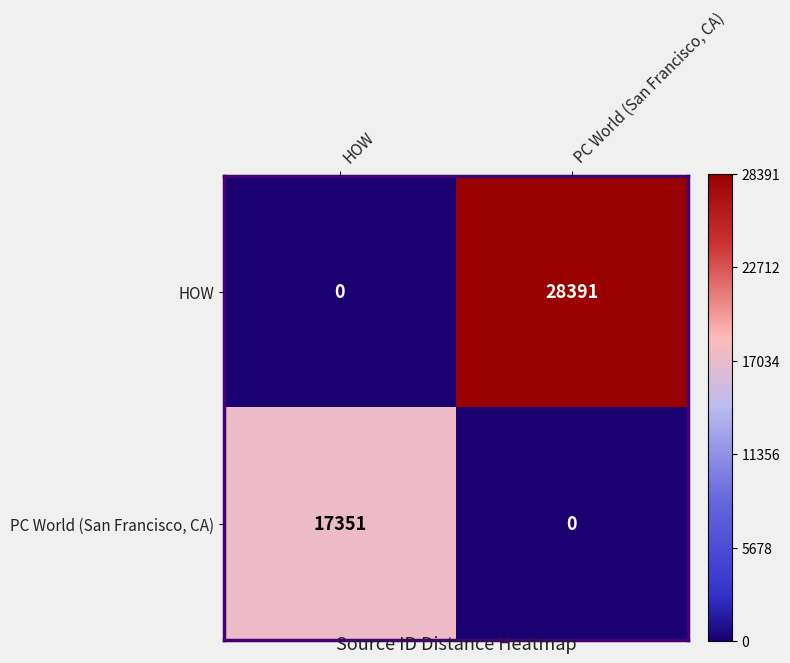

Reading left to right, extract all data points from this chart.

HOW: 0	28391
PC World (San Francisco, CA): 17351	0